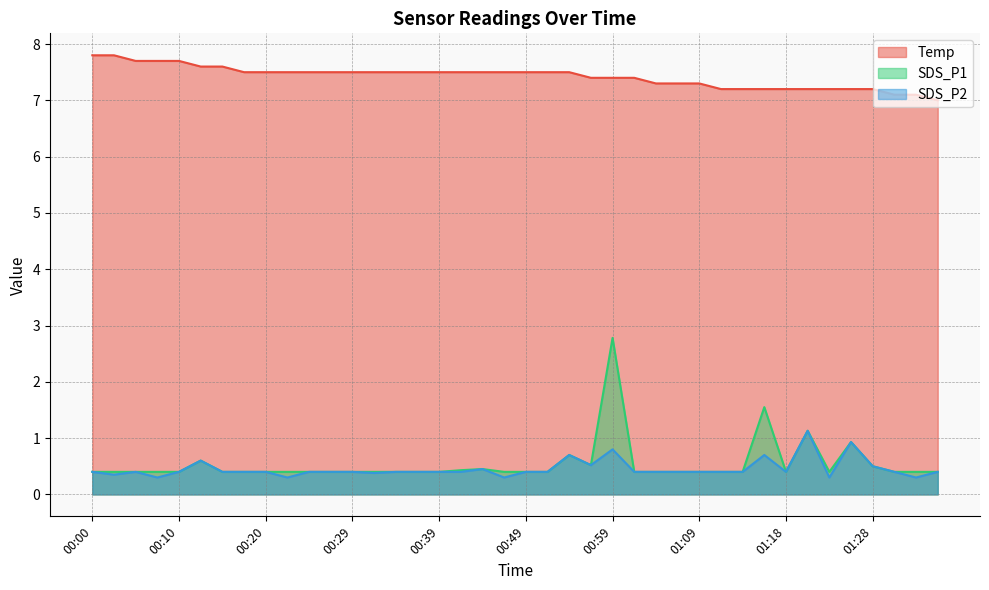

What is the average value of the Temp series?

7.4